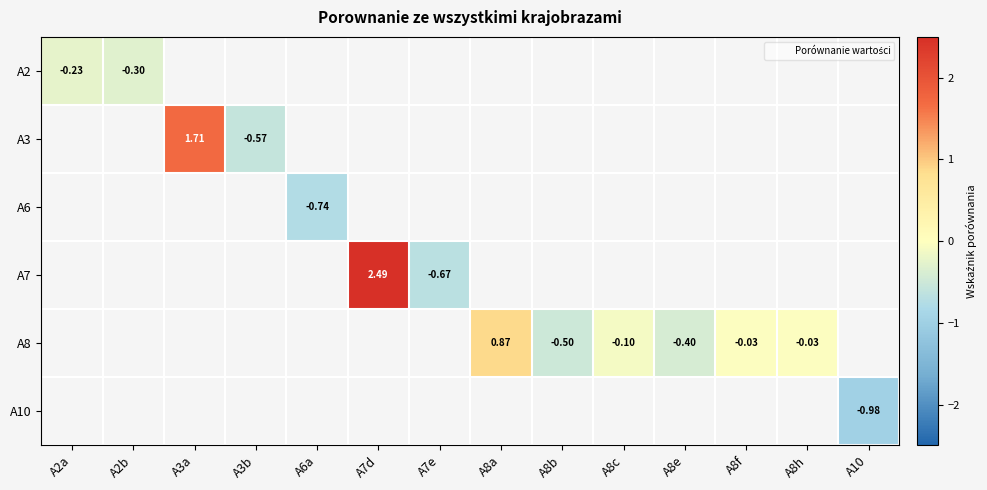

The value of A10 at A10 is -0.5. True or false?

False